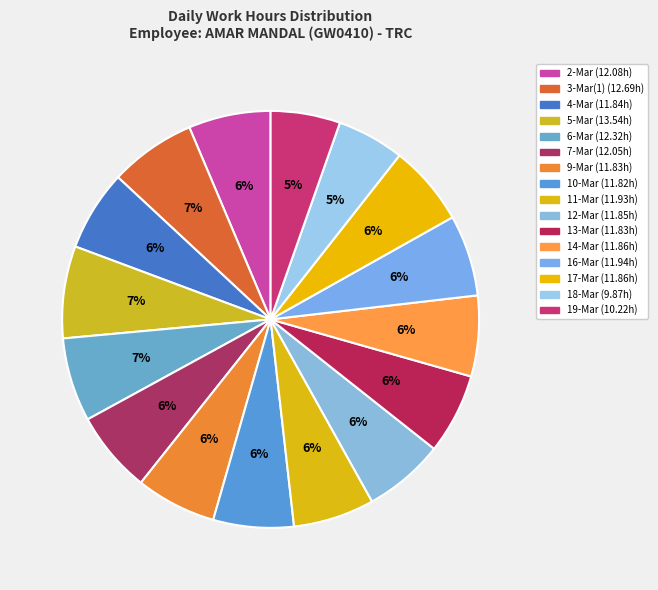

Combined, do 12-Mar and 7-Mar account for over 50%?

No